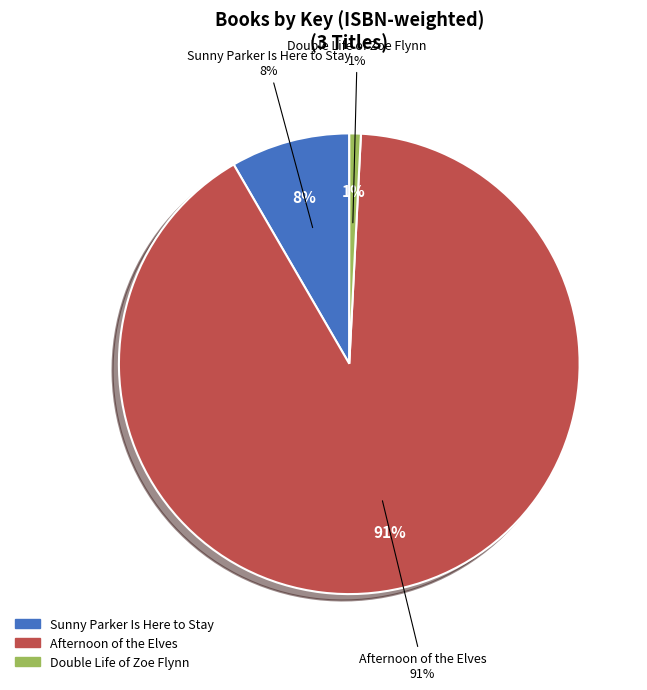

Count the number of slices in the pie.

3